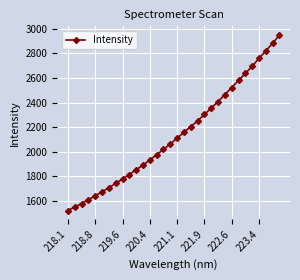

True or false: there are more than 2 points higher than both neighbors.

False